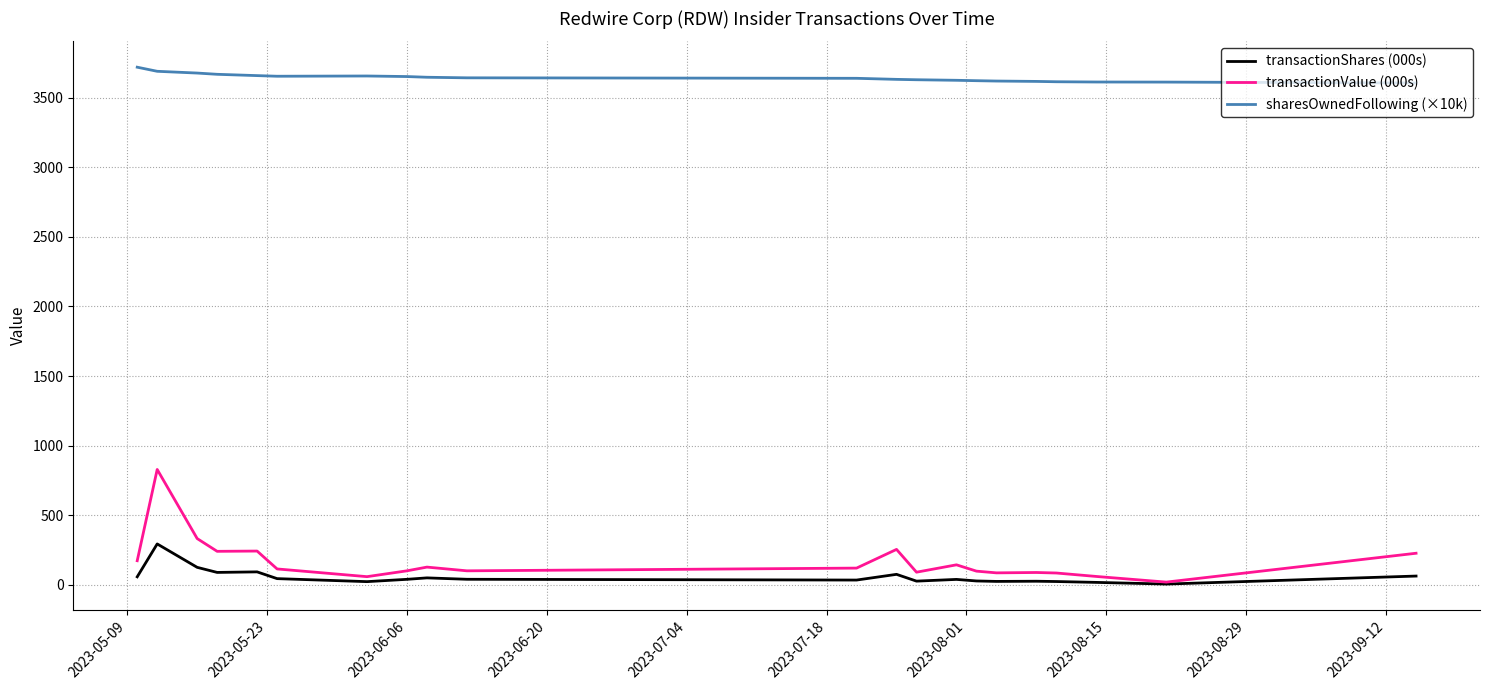

Which series has the largest total across all categories?

sharesOwnedFollowing (×10k)